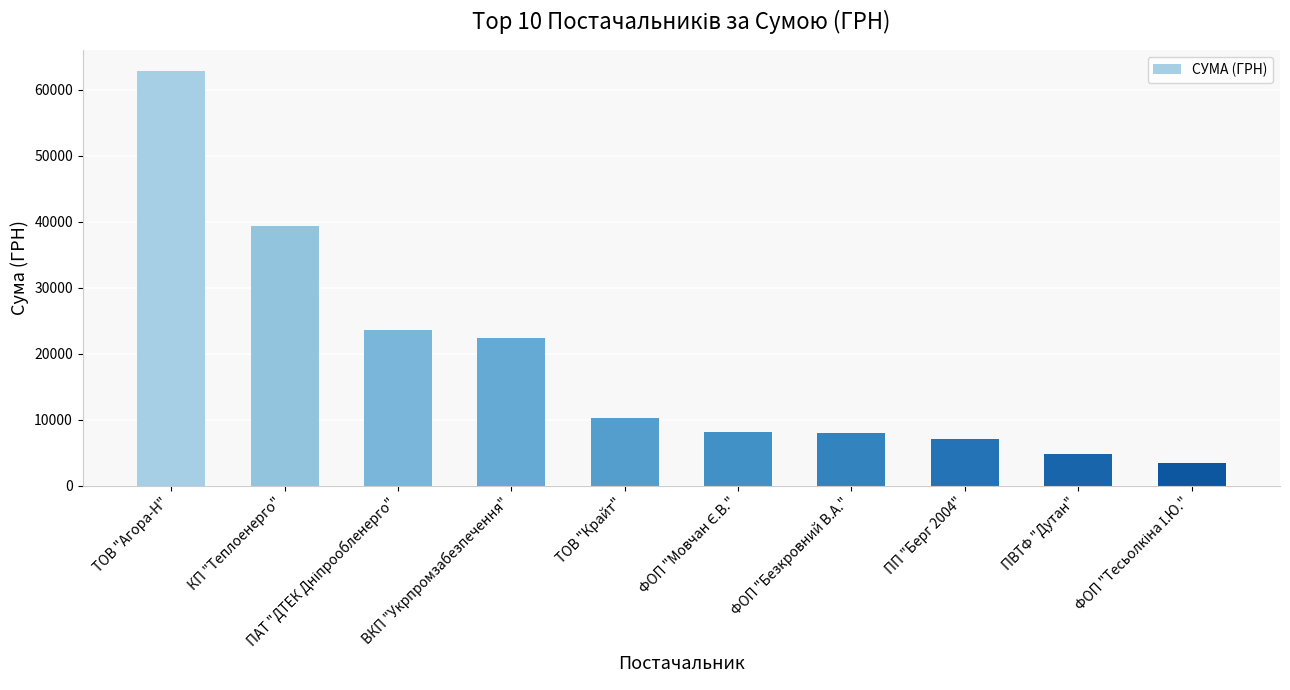

How many data points does each series have?

10